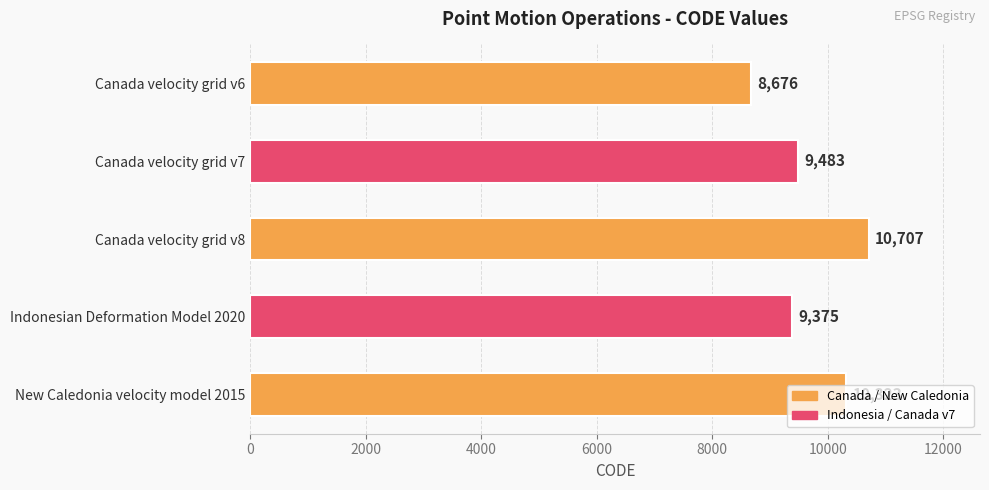

List the labels in order of value, largest first.

Canada velocity grid v8, New Caledonia velocity model 2015, Canada velocity grid v7, Indonesian Deformation Model 2020, Canada velocity grid v6